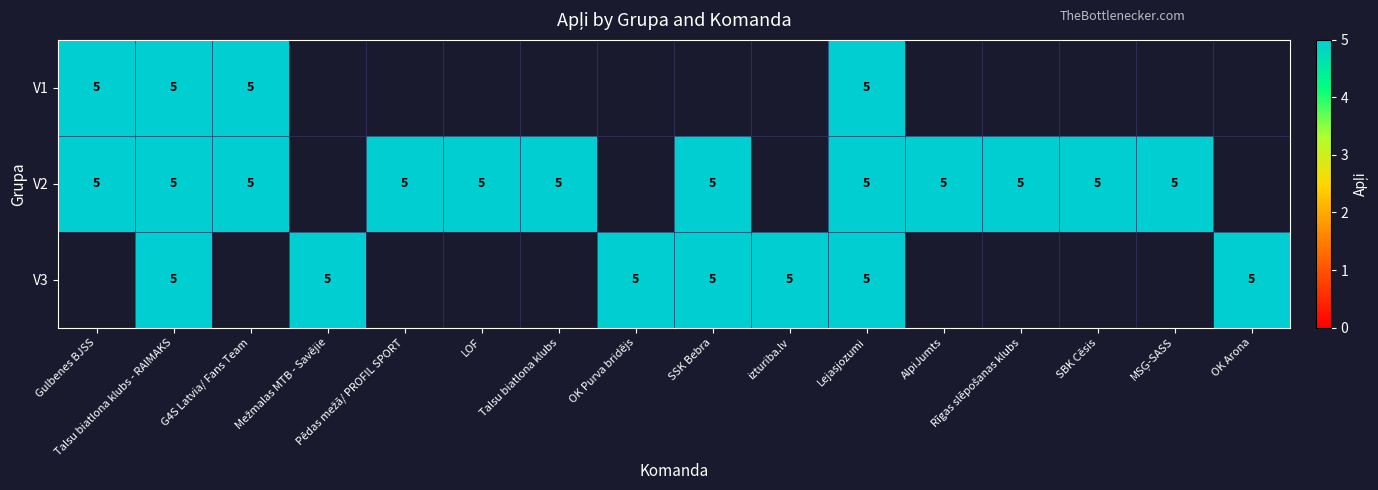

Which series has the widest spread of values?

V1